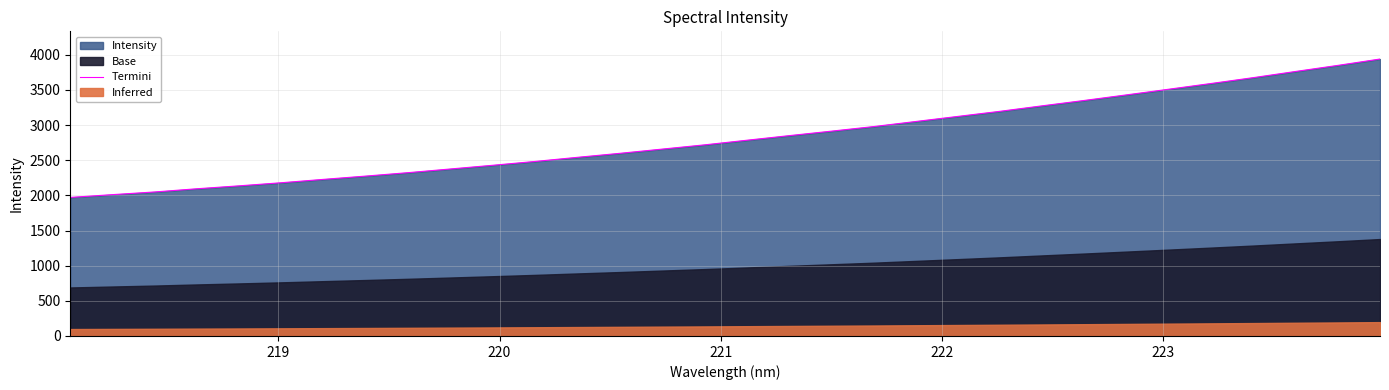

What is the highest value of the Termini series?

3938.8